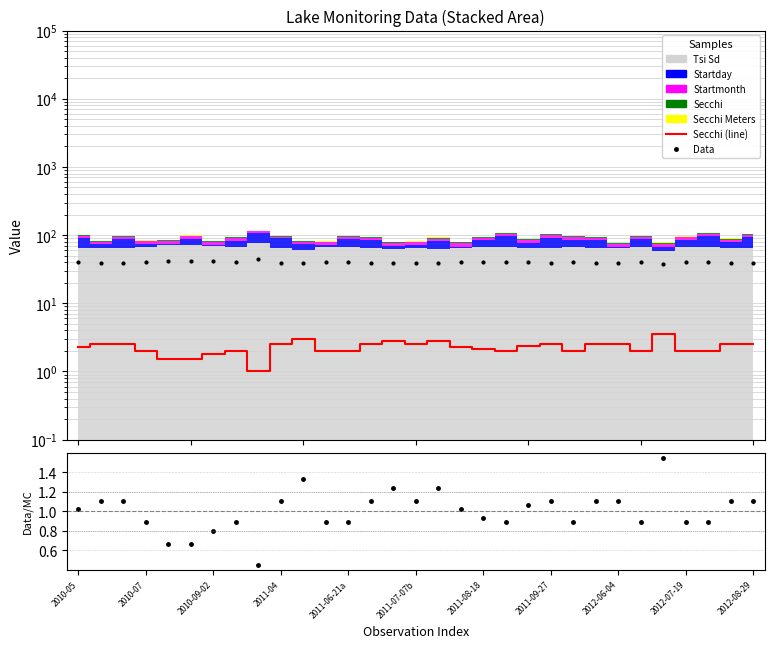

How many values in the Ratio series are below 1?

14